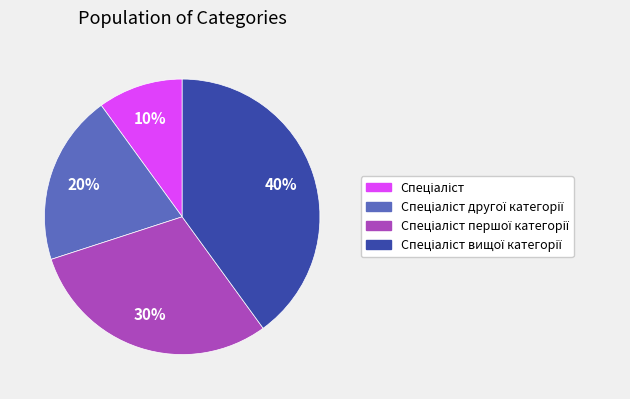

Count the number of slices in the pie.

4